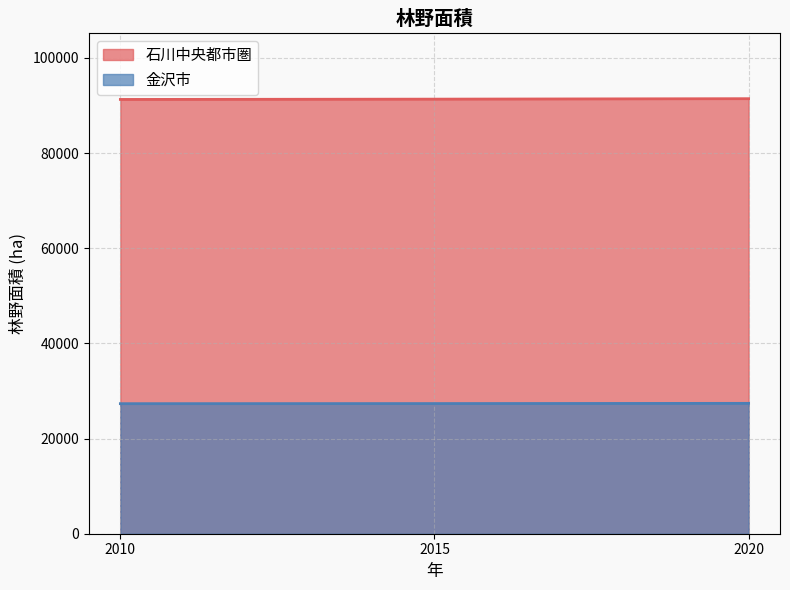

What is the difference between the maximum and minimum values in the 金沢市 series?

69